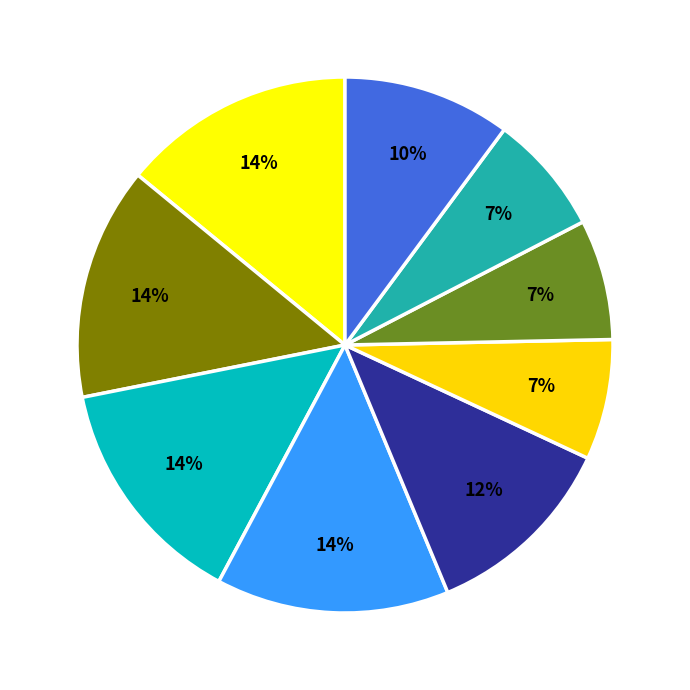

How many segments does this pie chart have?

9